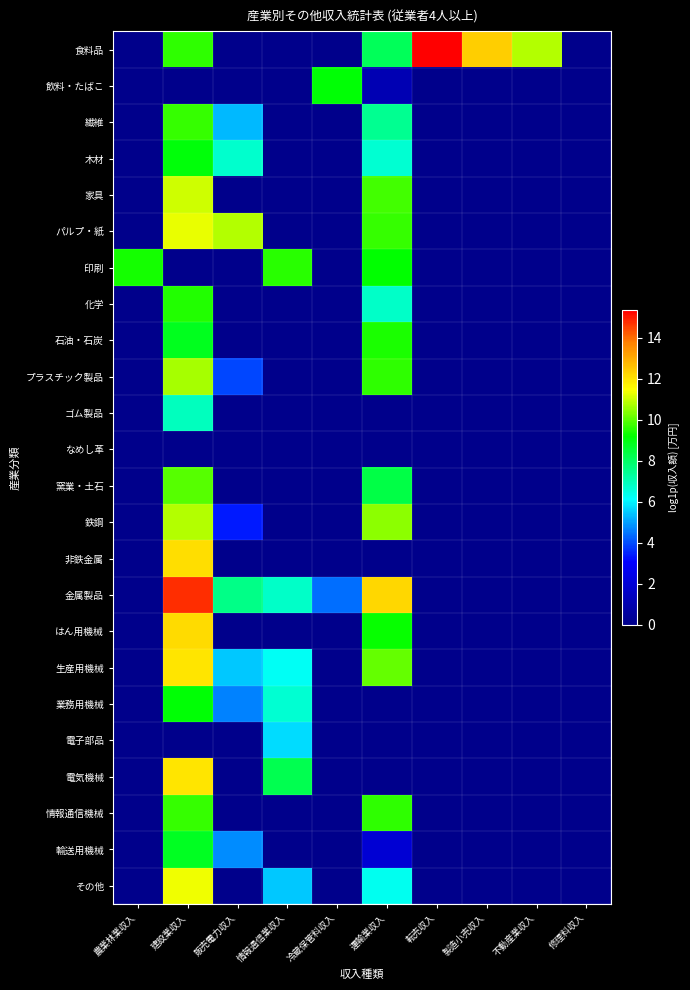

Which series has the widest spread of values?

食料品